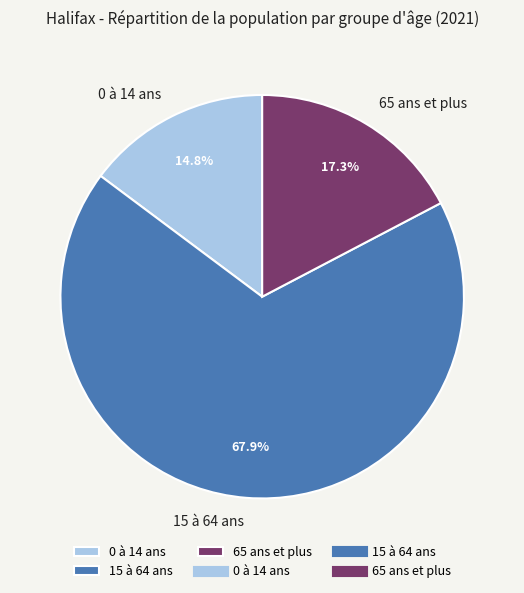

To the nearest percent, what portion does 15 à 64 ans represent?

68%